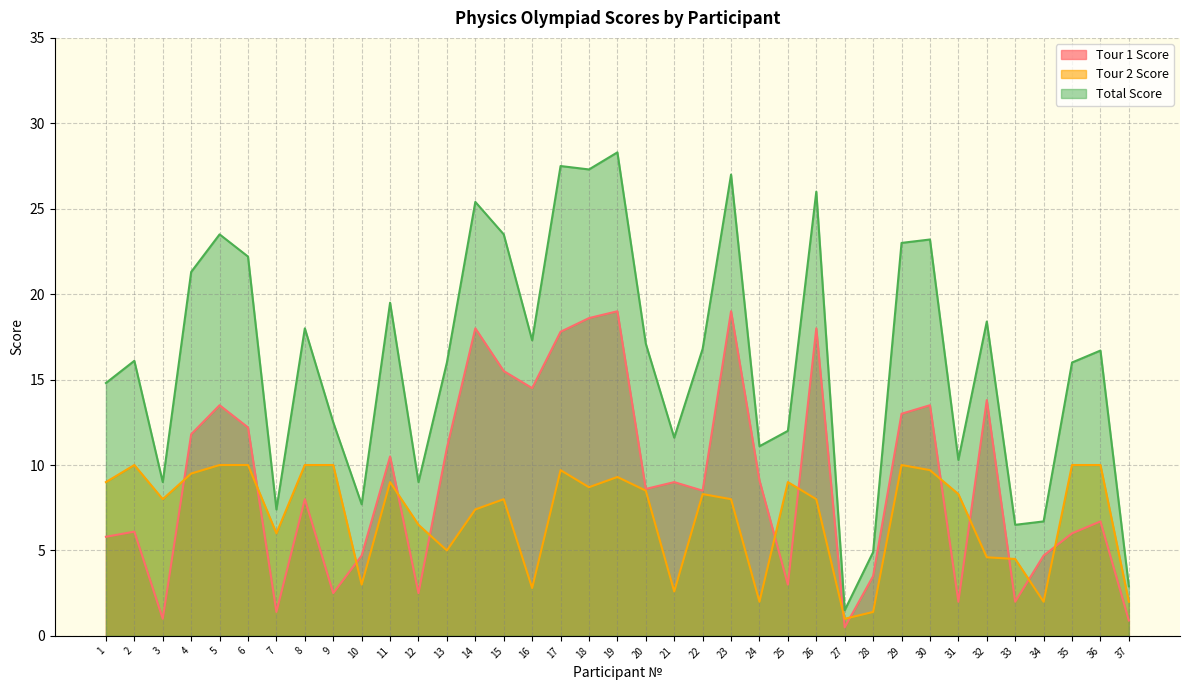

Does the chart have visible grid lines?

Yes